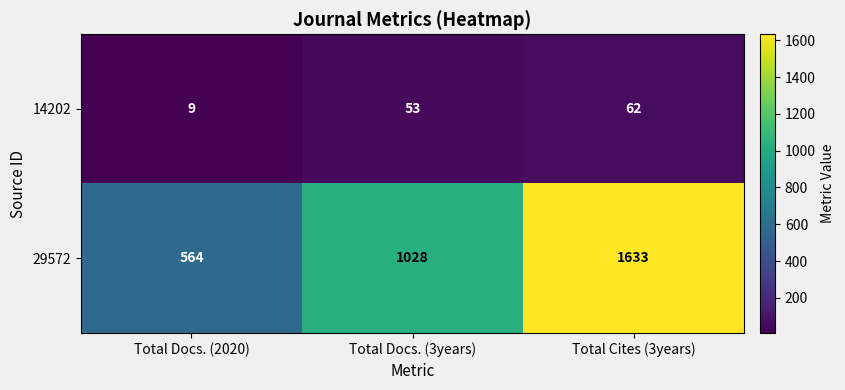

List the series in order of their overall mean, highest first.

29572, 14202